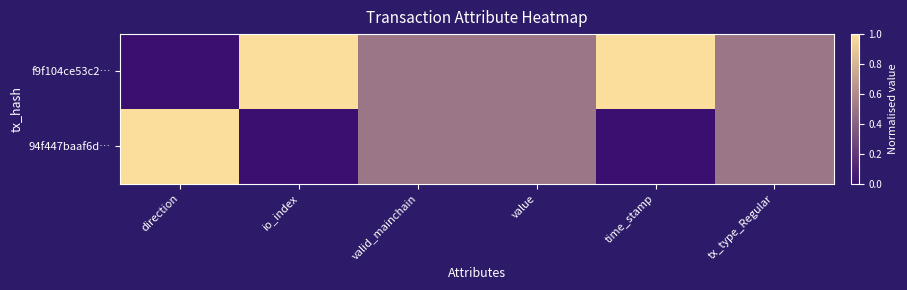

Reading right to left, what are all the values shown in this chart?

f9f104ce53c2…: tx_type_Regular=0.5	time_stamp=1.0	value=0.5	valid_mainchain=0.5	io_index=1.0	direction=0.0
94f447baaf6d…: tx_type_Regular=0.5	time_stamp=0.0	value=0.5	valid_mainchain=0.5	io_index=0.0	direction=1.0